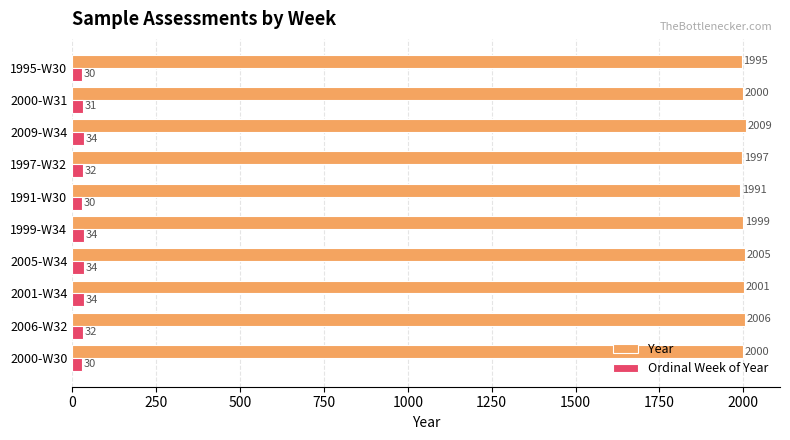

Is the value of Ordinal Week of Year at 1999-W34 greater than the value of Year at 2000-W30?

No